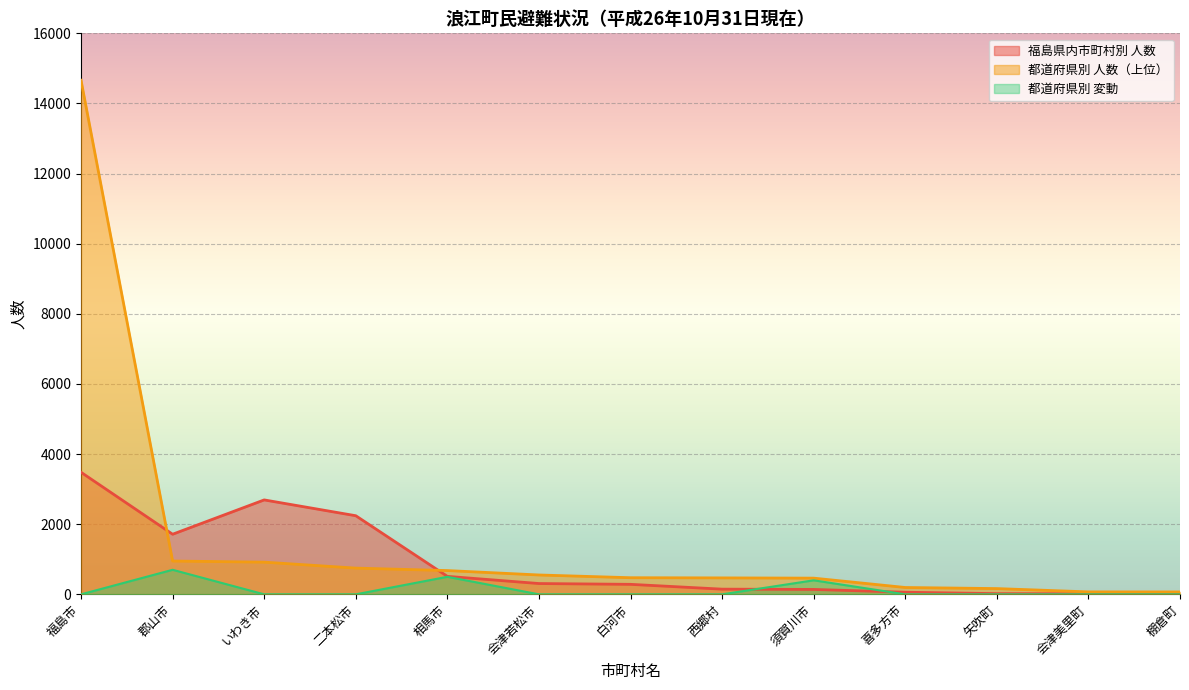

Which label corresponds to the smallest value in the chart?

福島市